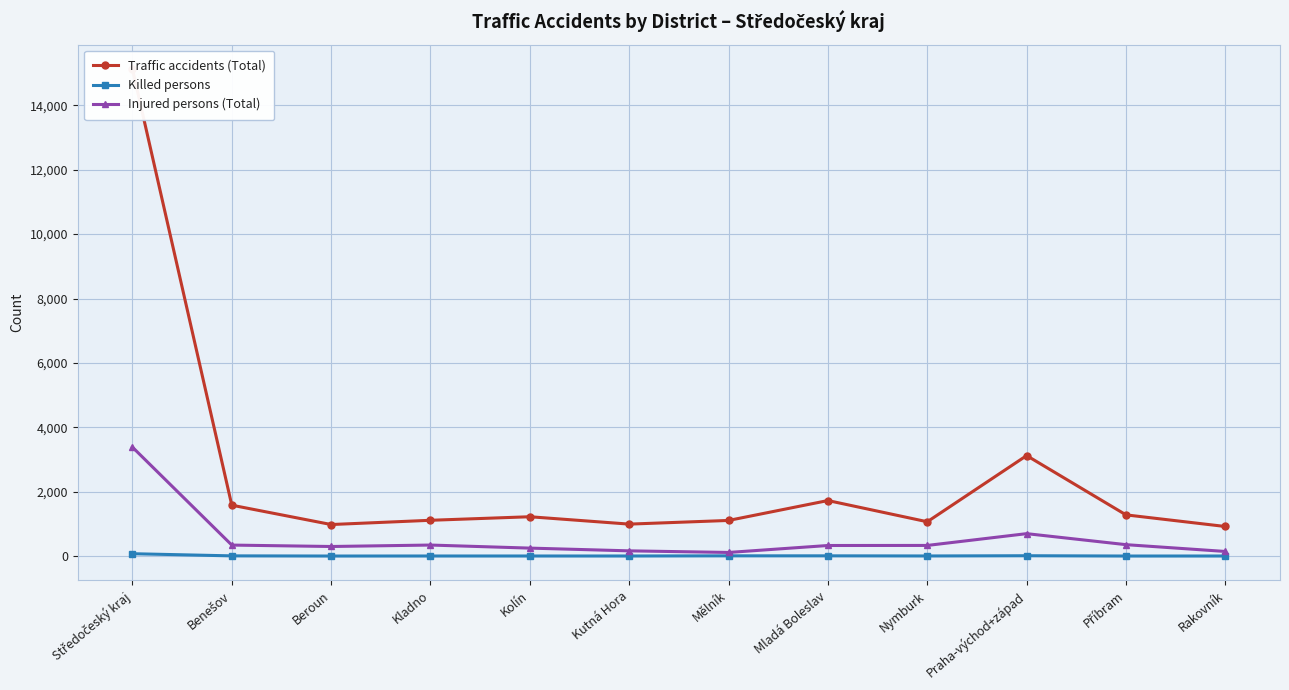

True or false: Killed persons has more than 0 interior local peaks.

True